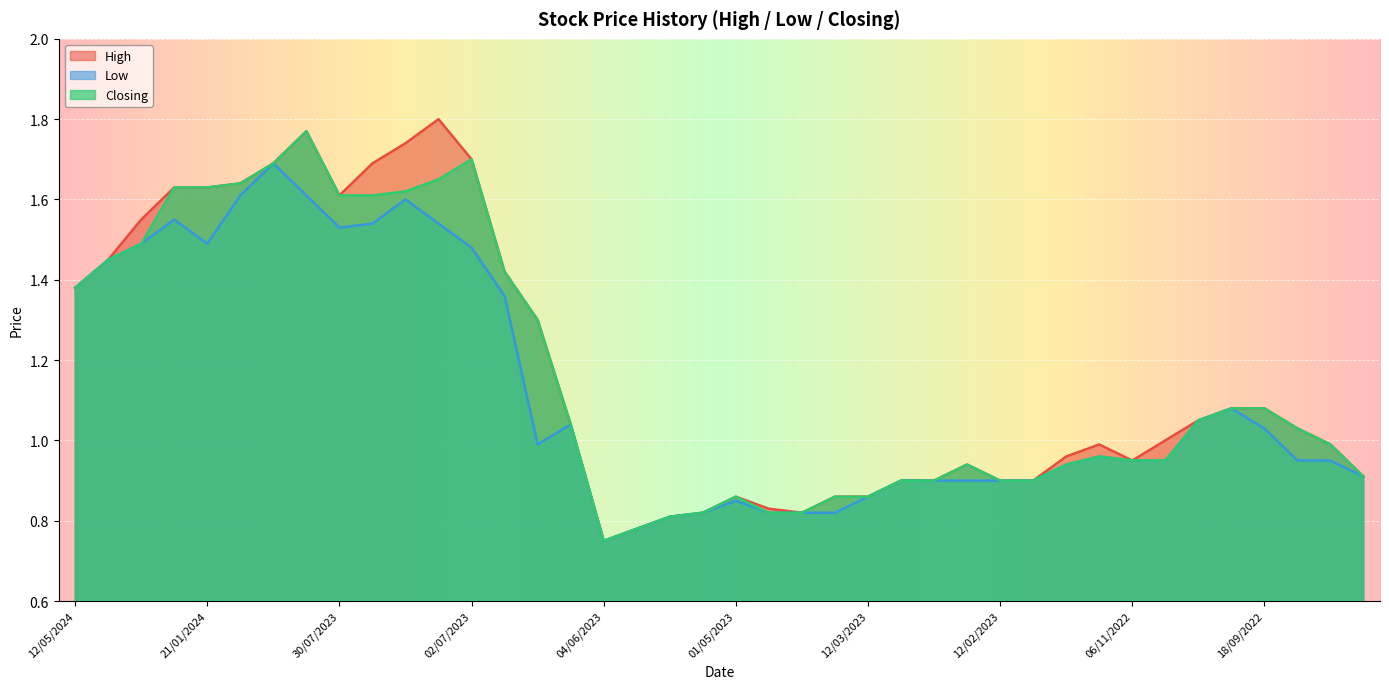

How many interior local peaks does the Closing series have?

5